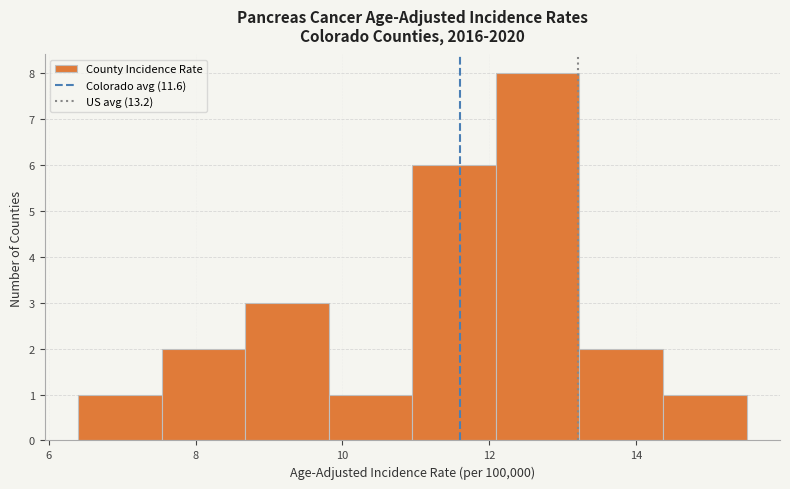

Reading left to right, list every bar in this chart as the range it spans on the x-axis followed by its height. Neither the bar edges nor the heights are printed on the chart, so give them approximately, as read against the axes.

6.4 to 7.6: 1
7.6 to 8.6: 2
8.6 to 9.8: 3
9.8 to 11.0: 1
11.0 to 12.0: 6
12.0 to 13.2: 8
13.2 to 14.4: 2
14.4 to 15.6: 1